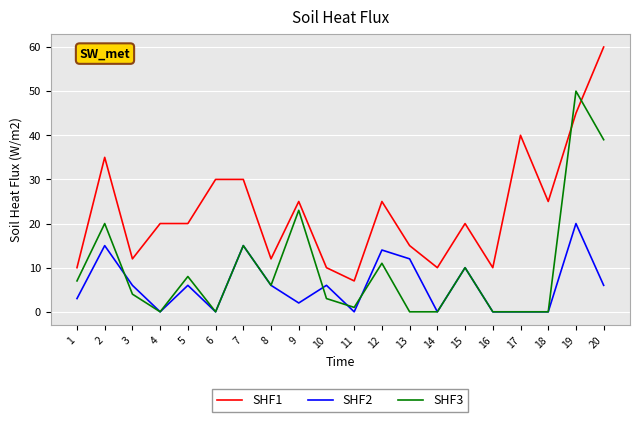

What is the approximate value of SHF2 at 20?

6